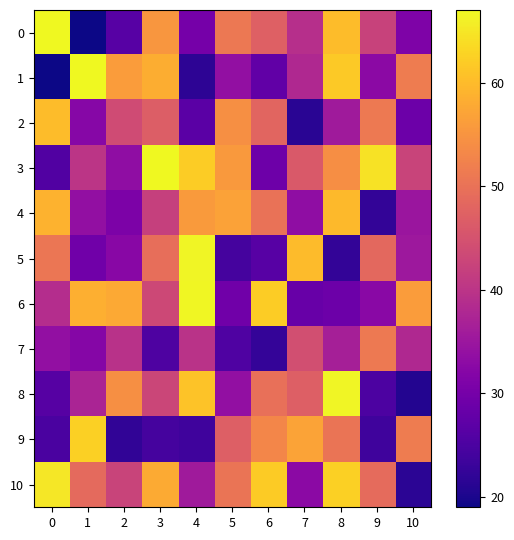

Which series changed the most between 1 and 2?

row_9